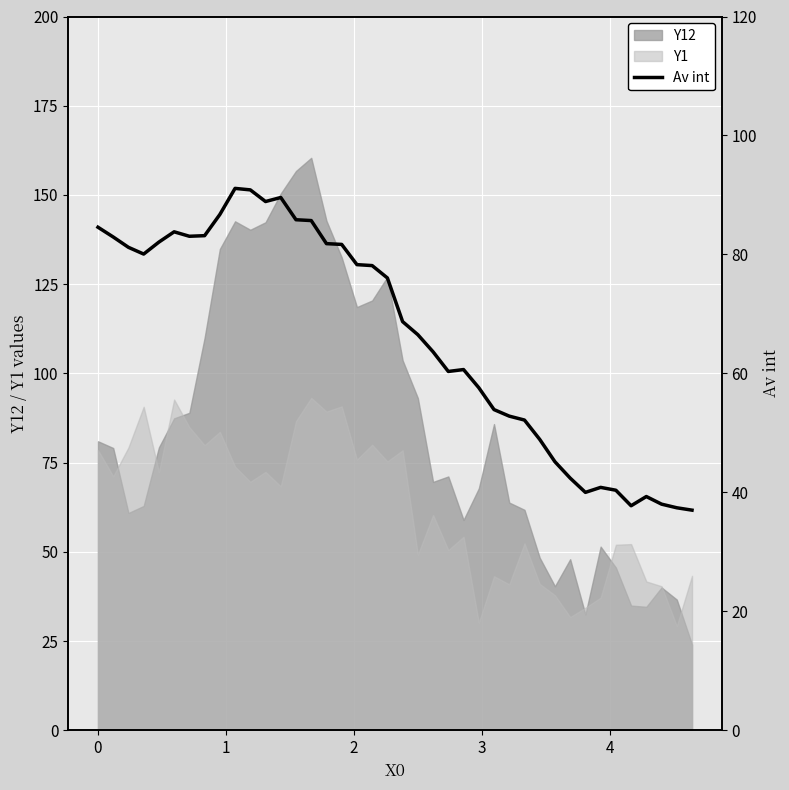

What is the lowest value of the Y1 series?

29.2